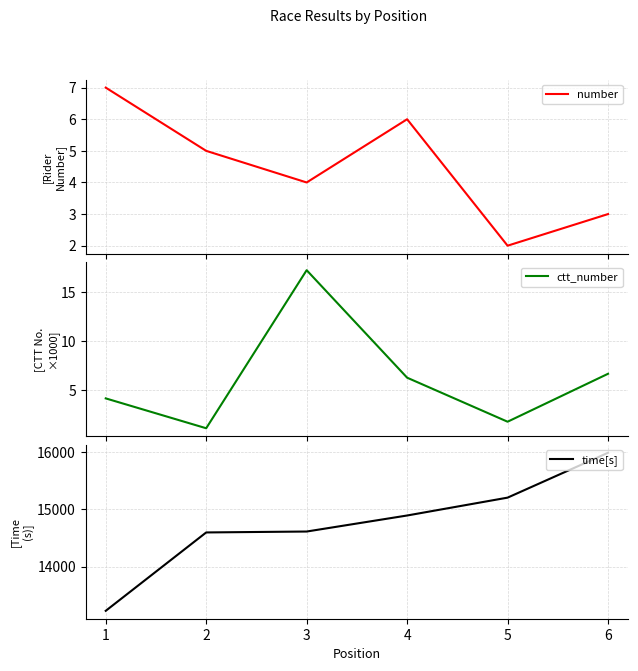

Which label corresponds to the smallest value in the chart?

2